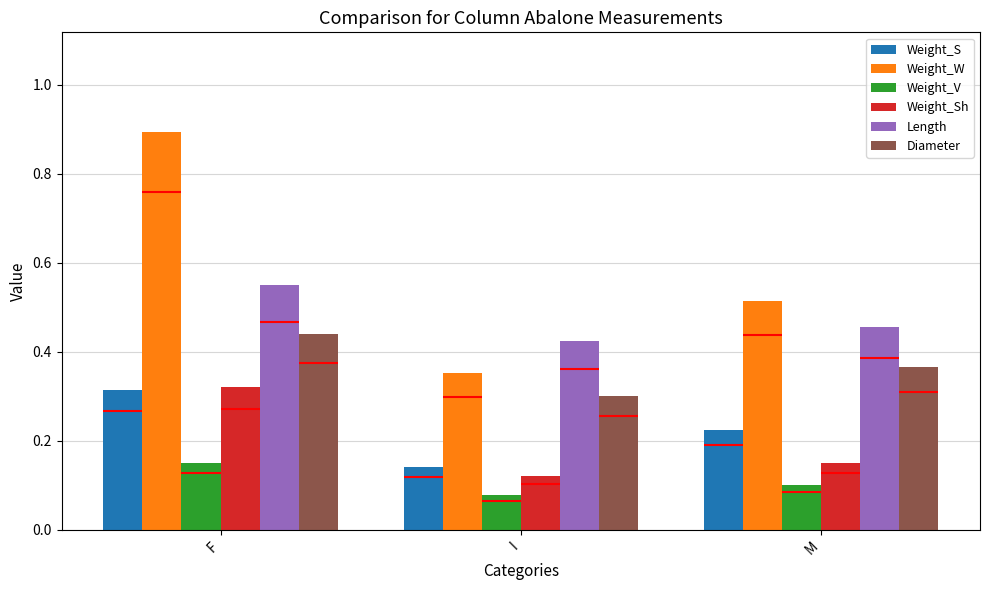

How many Weight_V values are between 0 and 1?

3